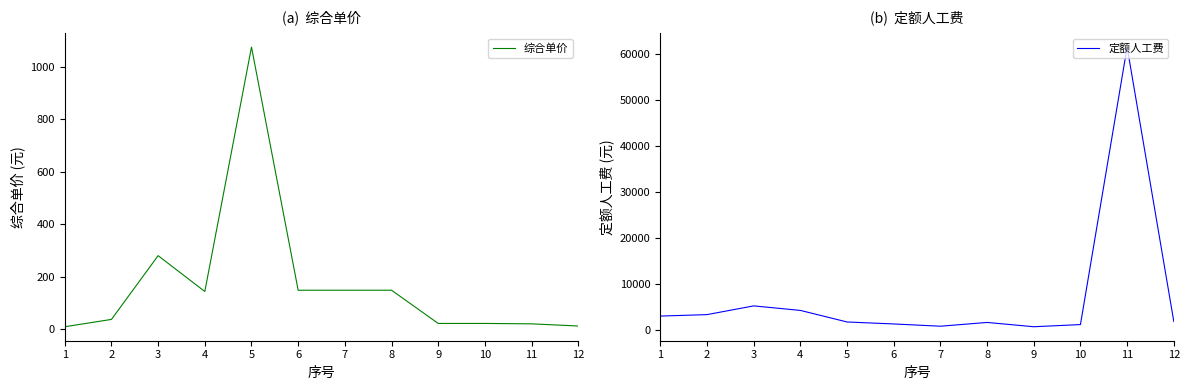

Which has a higher value, 10 or 9?

10